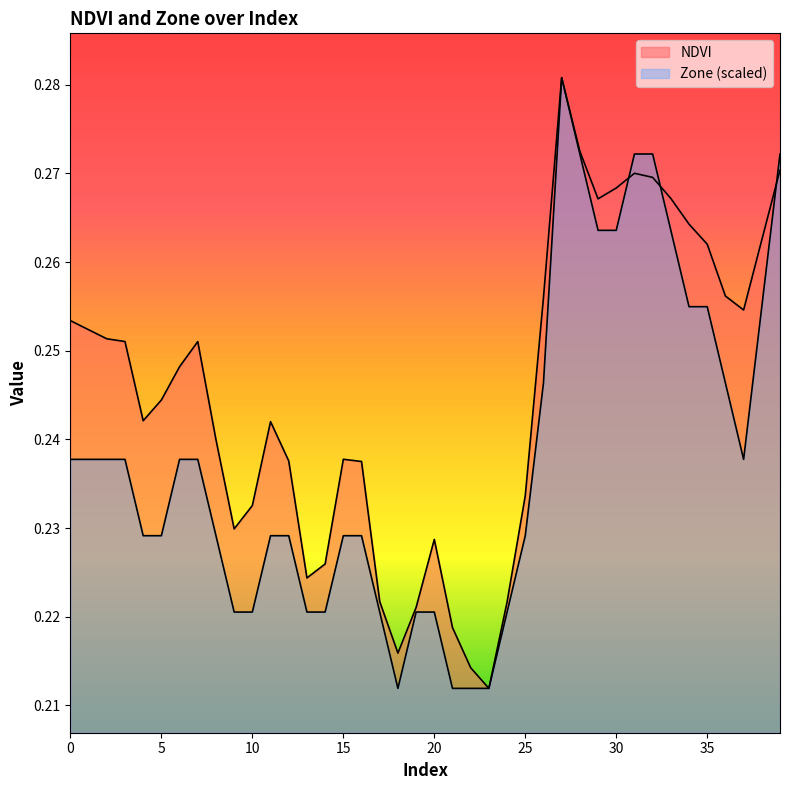

The value of Zone at 6 is 0.4. True or false?

False